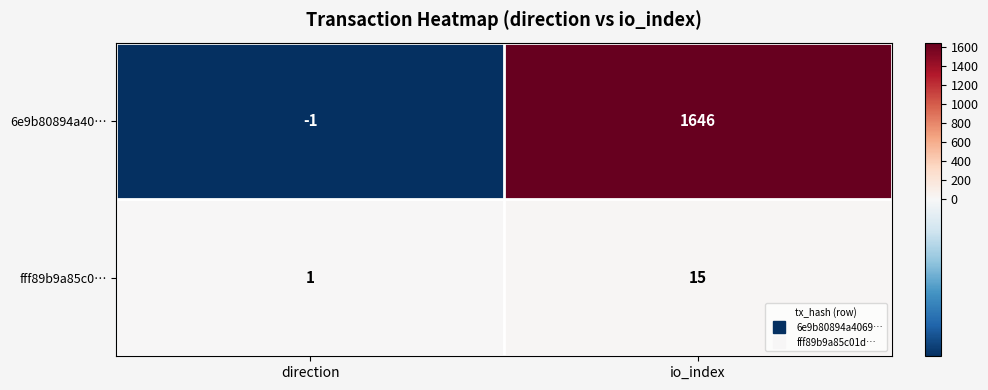

Reading right to left, list all the values displayed in this chart.

6e9b80894a40…: 1646	-1
fff89b9a85c0…: 15	1